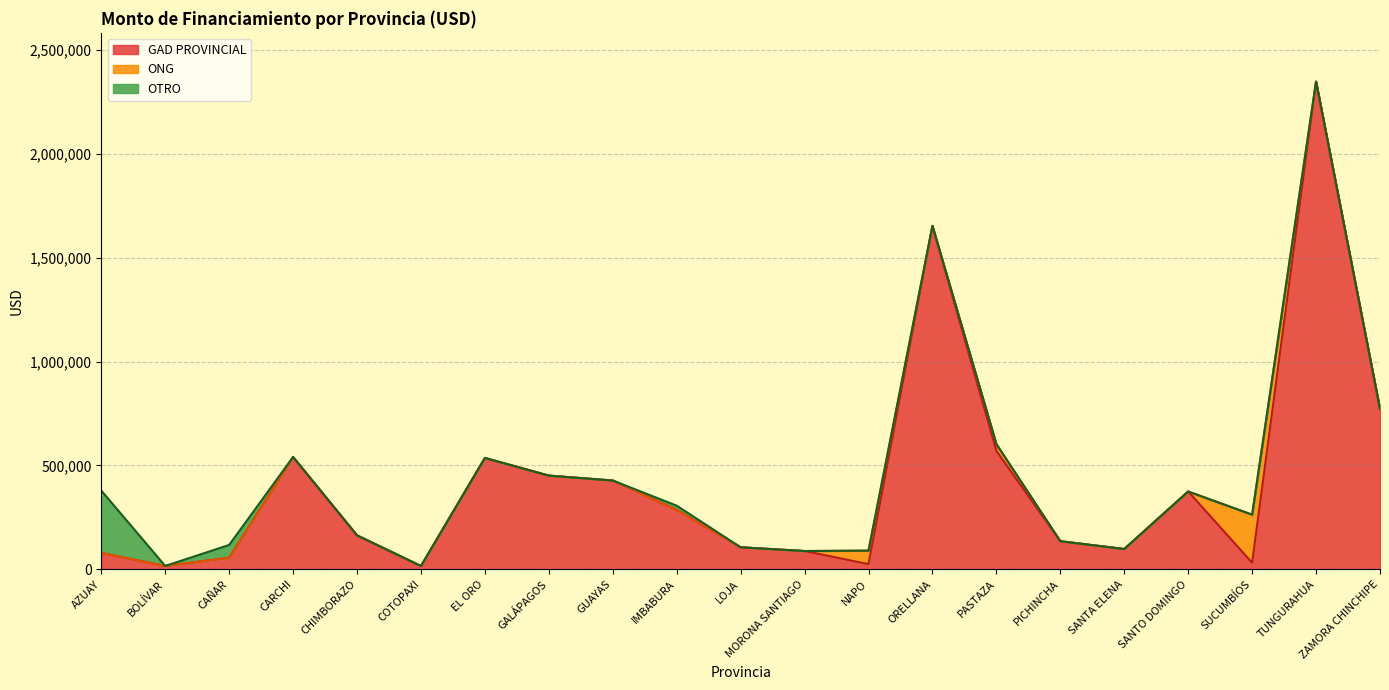

Where is GAD PROVINCIAL nearest to the value 1181424?

ZAMORA CHINCHIPE